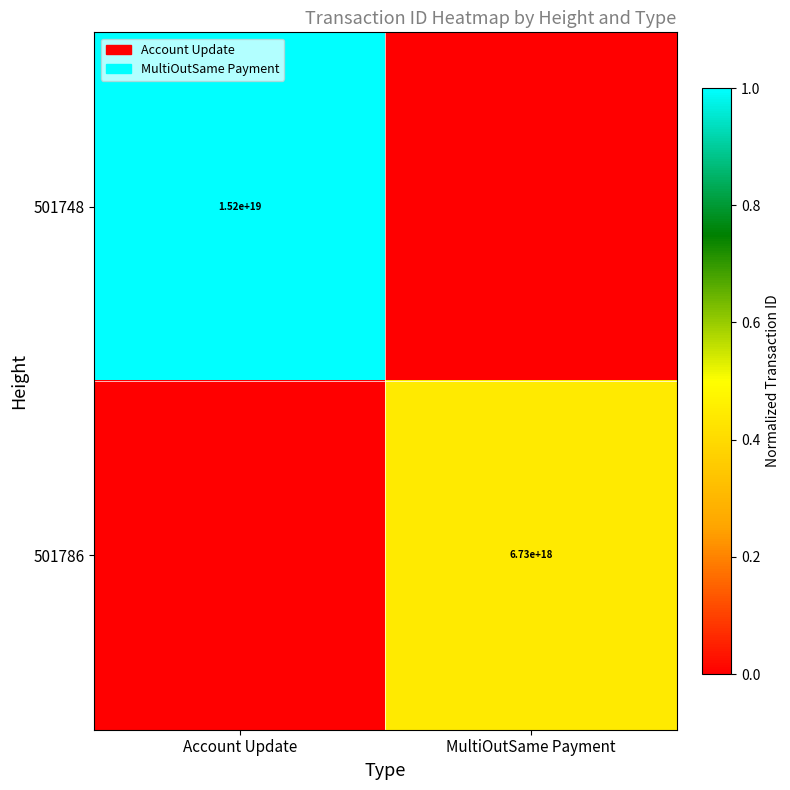

Is the value of 501748 at Account Update greater than the value of 501786 at MultiOutSame Payment?

Yes